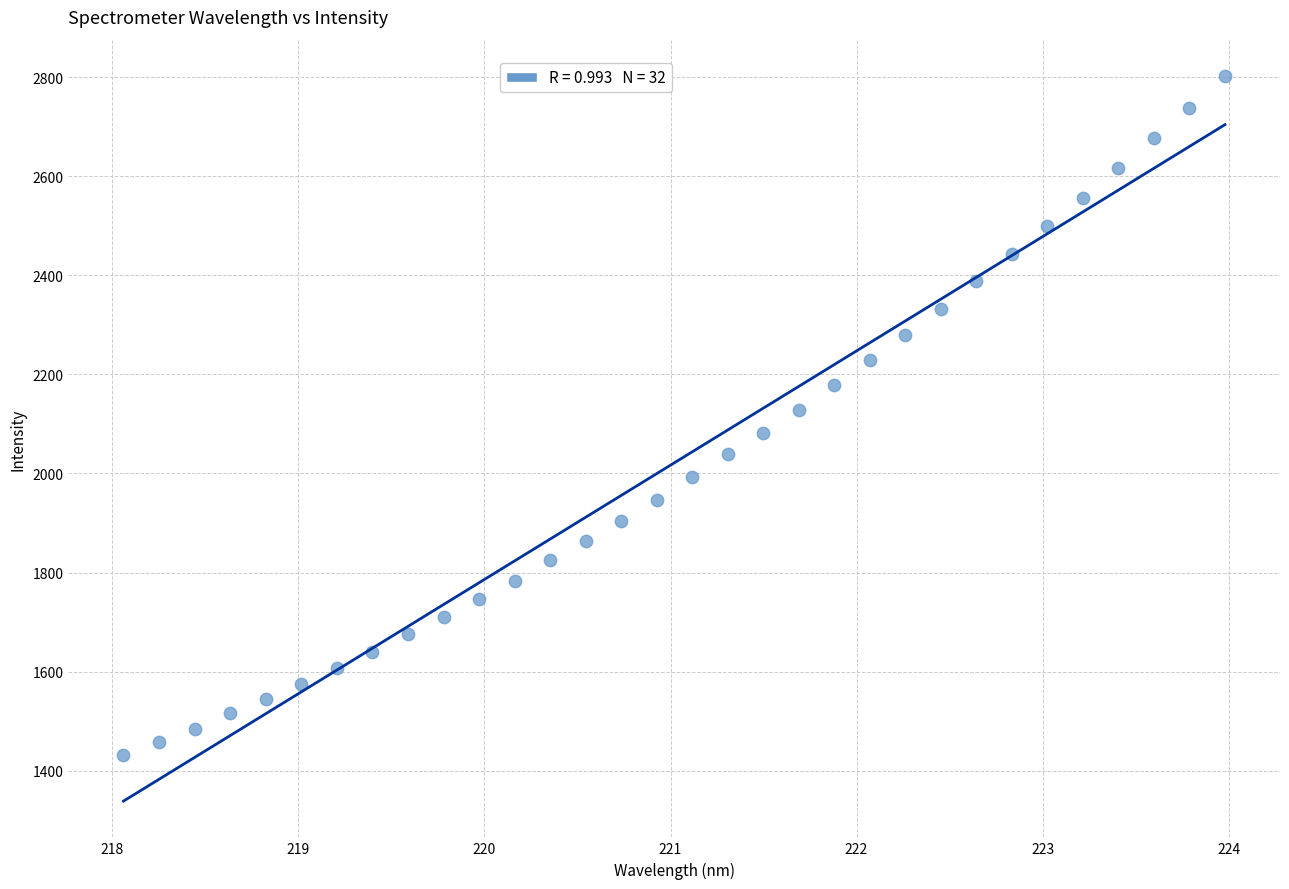

What is the range of Y values (max minus min)?

1370.6